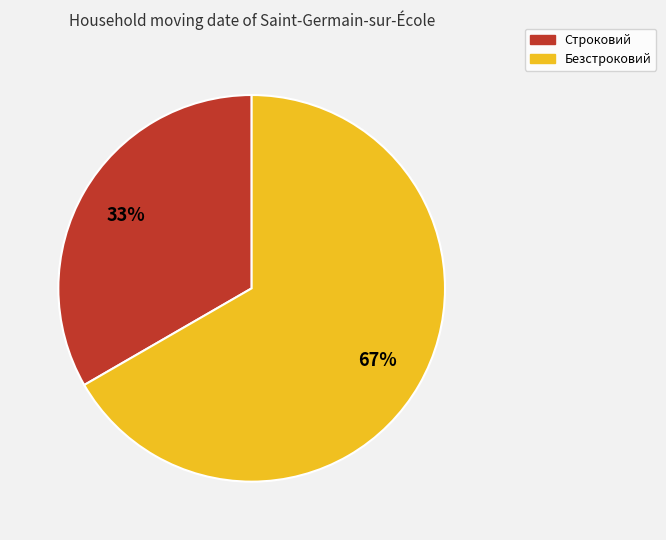

Which has a higher value, Безстроковий or Строковий?

Безстроковий